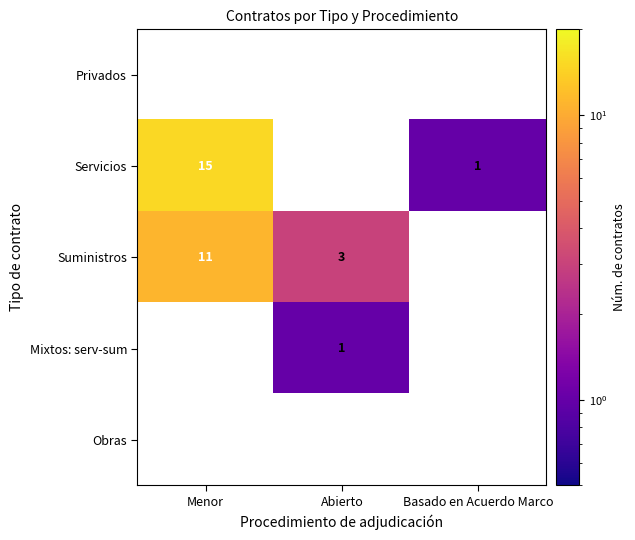

The Servicios series shows 24 at Menor. True or false?

False